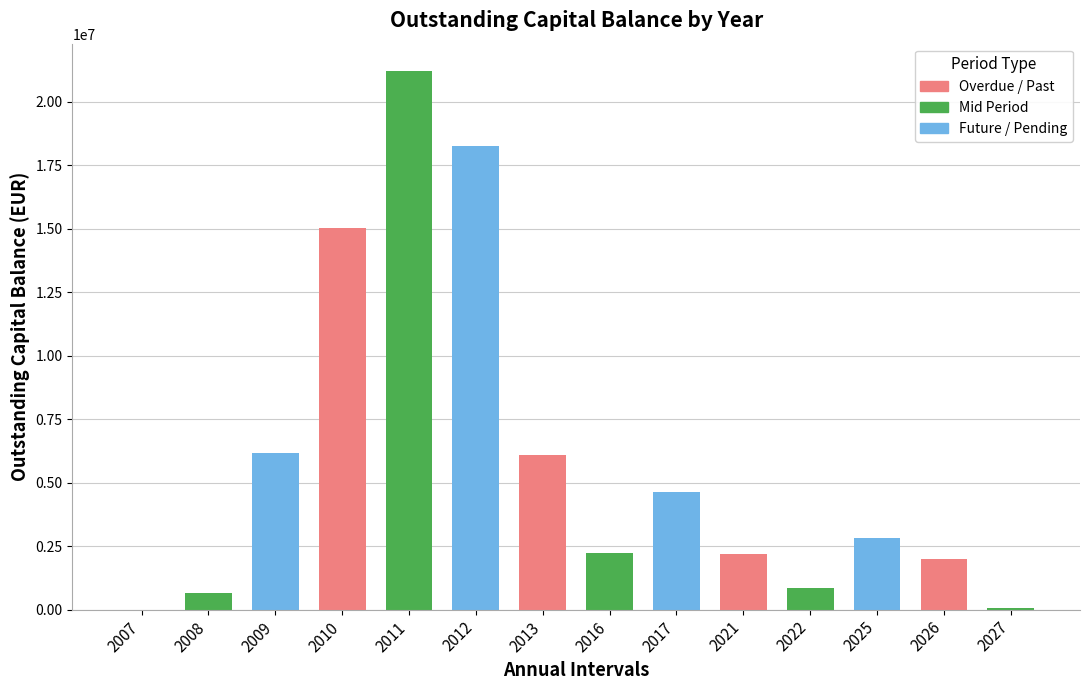

What is the smallest value displayed?

2496.2